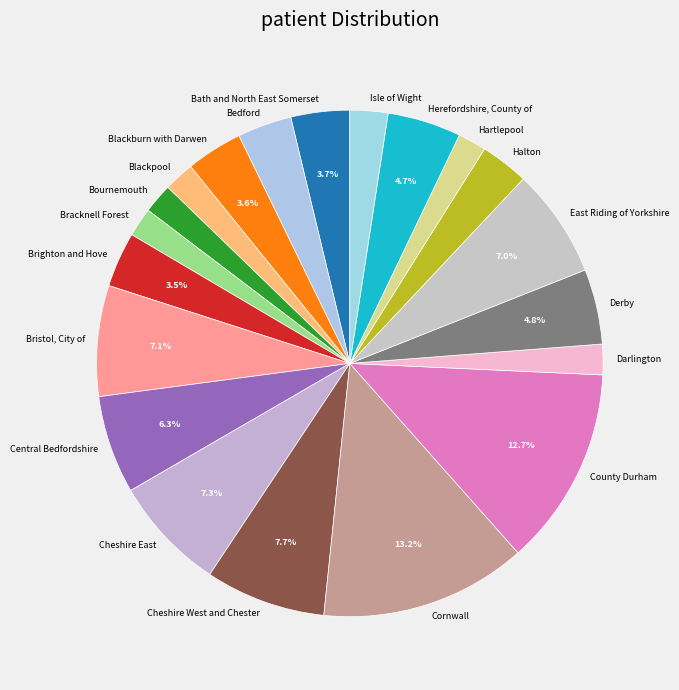

What percentage do Bristol, City of and Cheshire East together represent?

14.4%